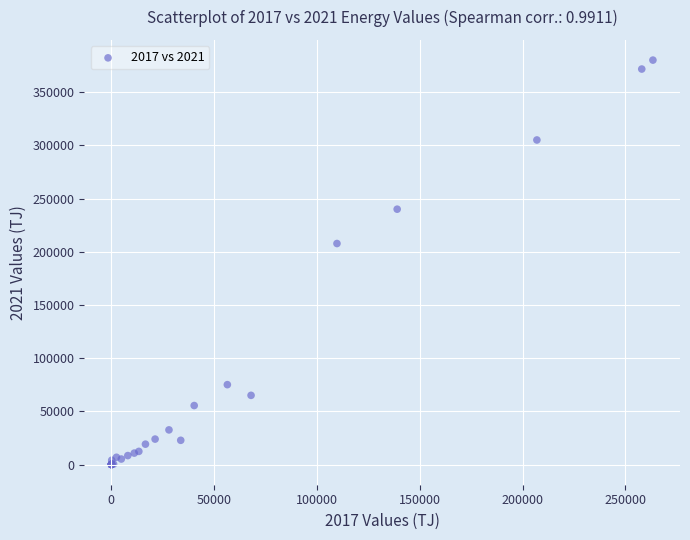

What Y value in the scatter plot is closest to 190095?

207755.0